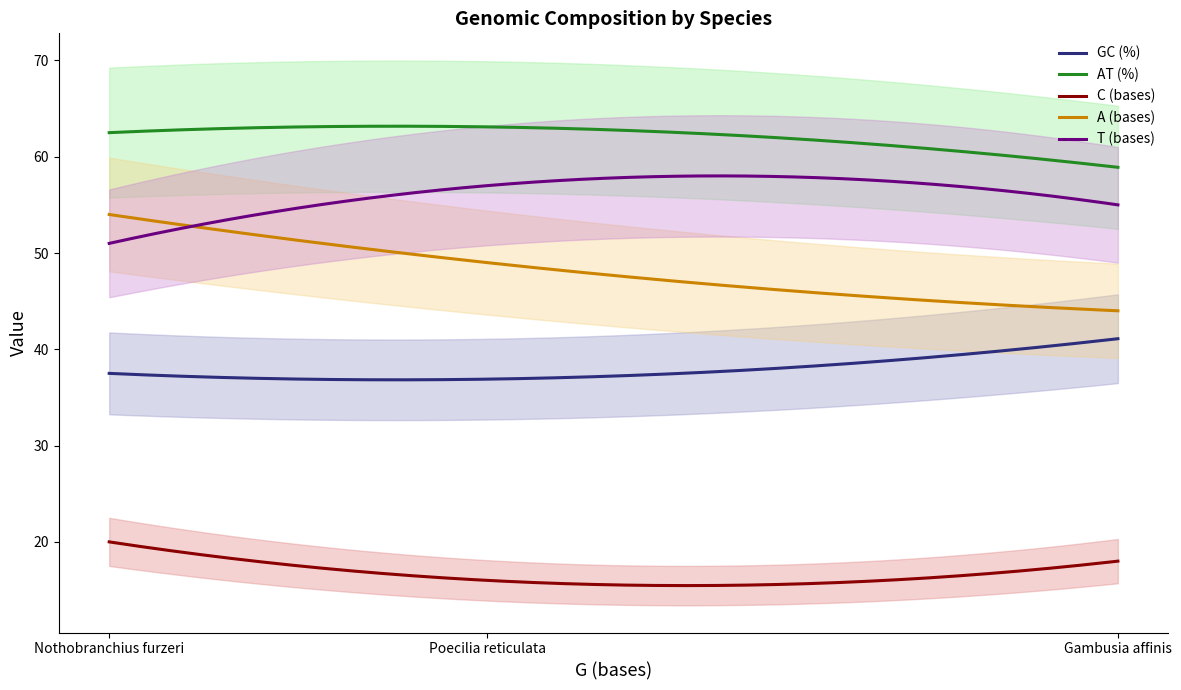

What is the highest value of the GC (%) series?

41.1